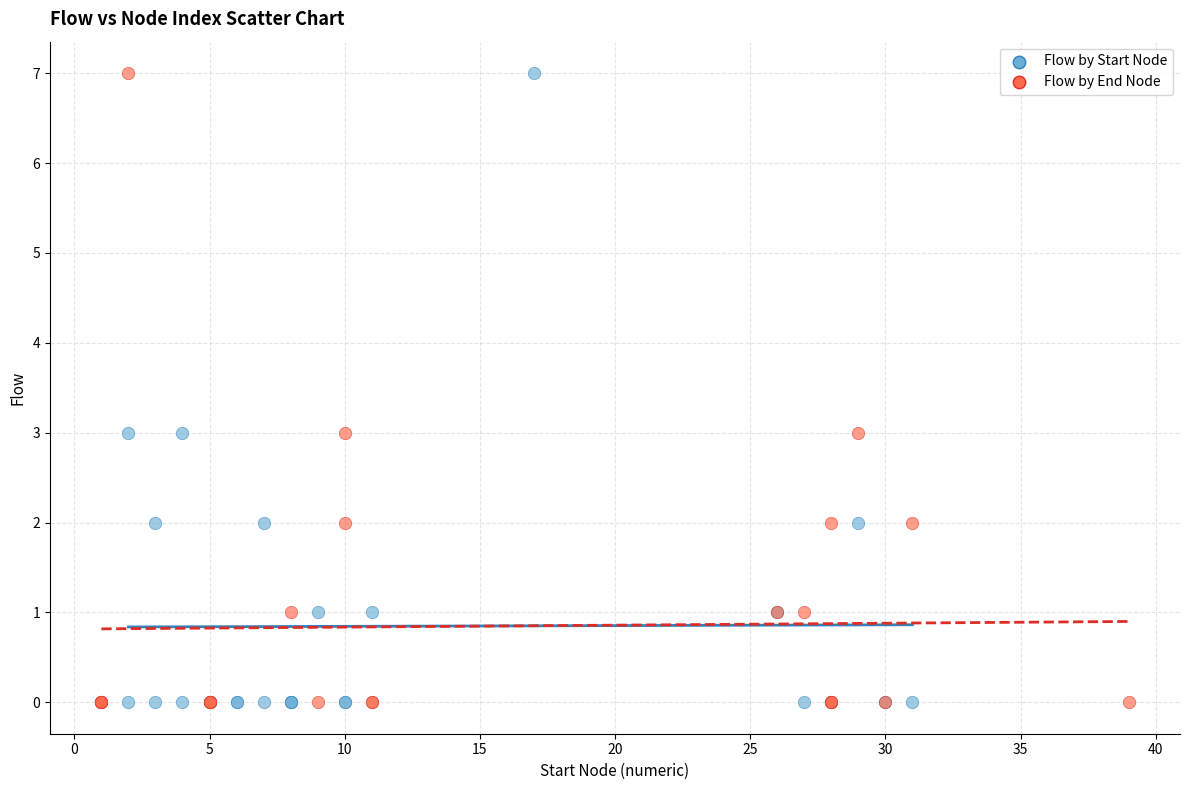

What are all the series names shown in the legend?

Flow by Start Node, Flow by End Node